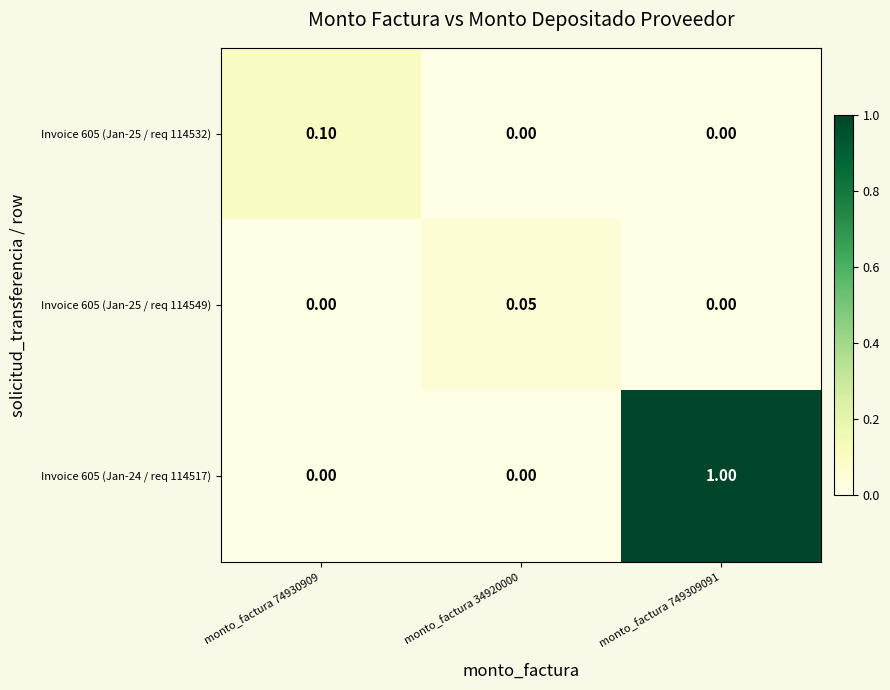

Is the value of Invoice 605 (Jan-25 / req 114549) at monto_factura 34920000 greater than the value of Invoice 605 (Jan-25 / req 114532) at monto_factura 34920000?

Yes